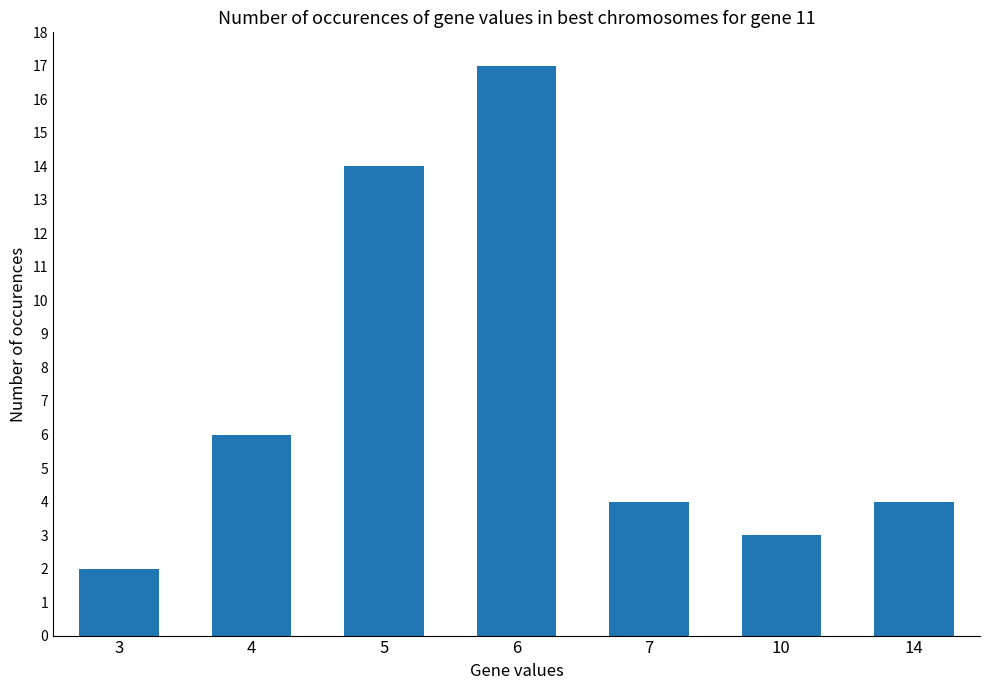

How many series are shown in this chart?

1